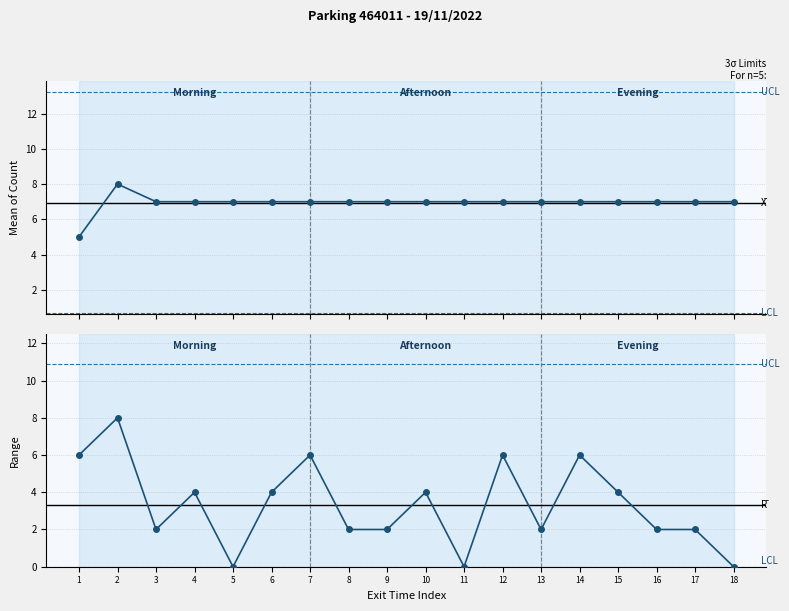

How many lines are shown in the chart?

2